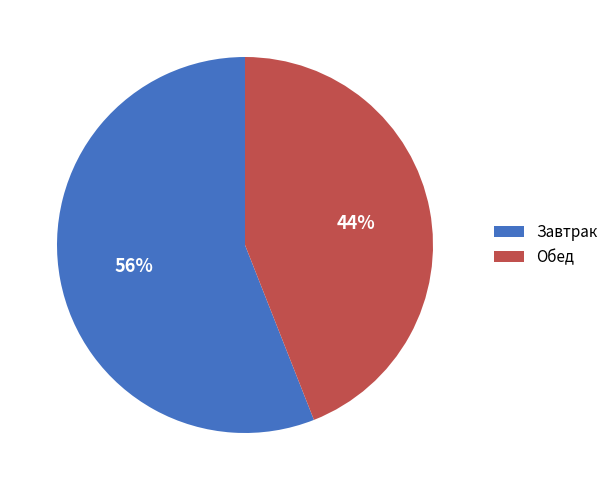

Approximately how many times larger is the value at Обед compared to Завтрак?

0.8